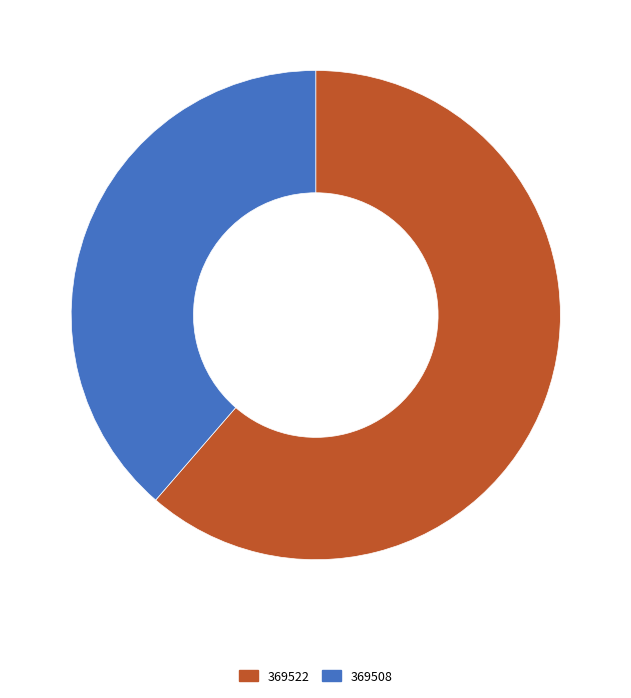

Which slice represents more than half of the pie?

369522